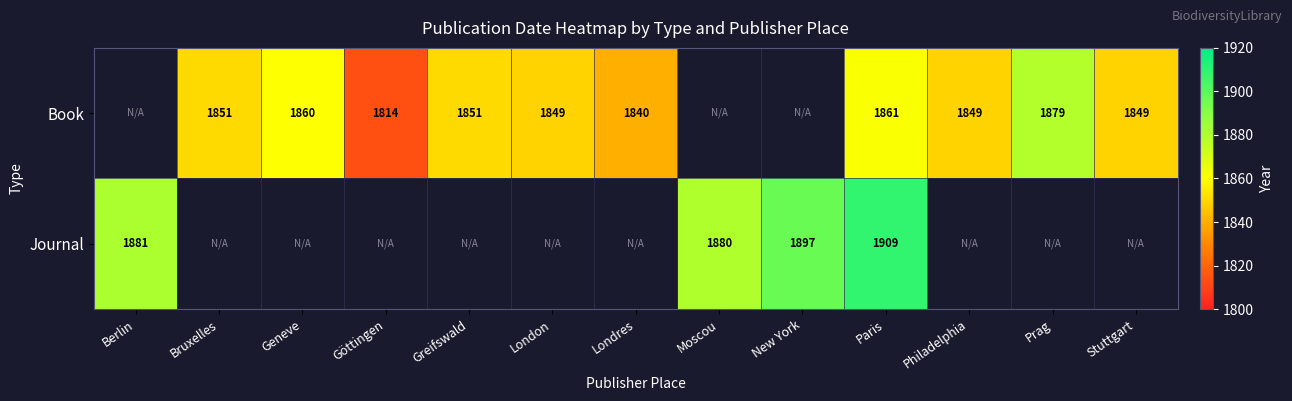

Is the value of Journal at New York greater than the value of Book at Prag?

Yes